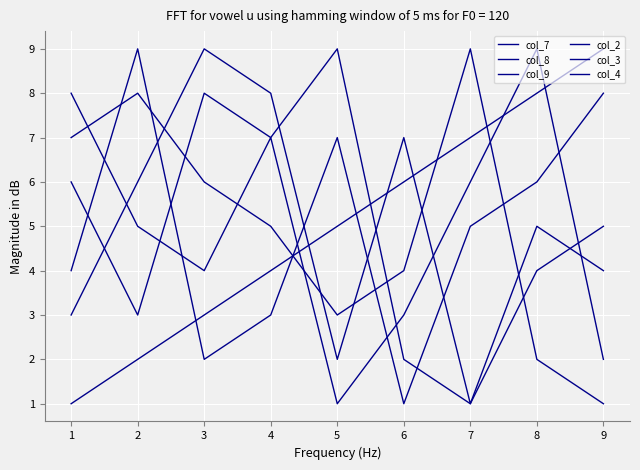

At how many categories does at least one series exceed 6?

9